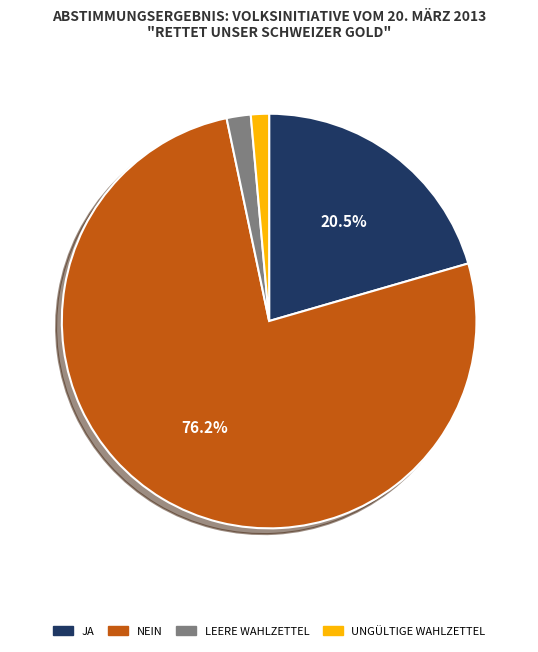

Count the number of slices in the pie.

4